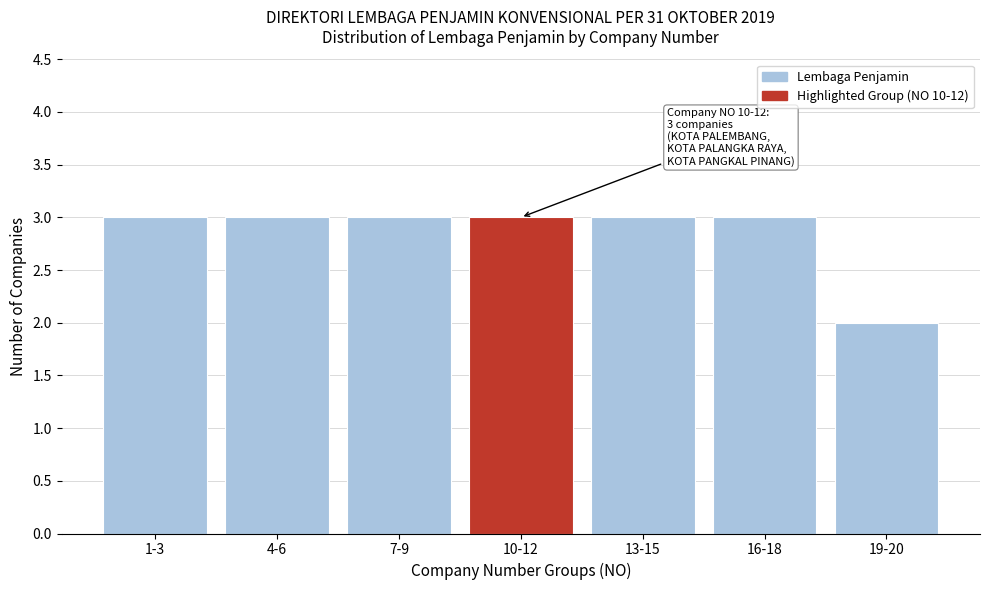

Reading left to right, what are all the values shown in this chart?

1-3=3	4-6=3	7-9=3	10-12=3	13-15=3	16-18=3	19-20=2